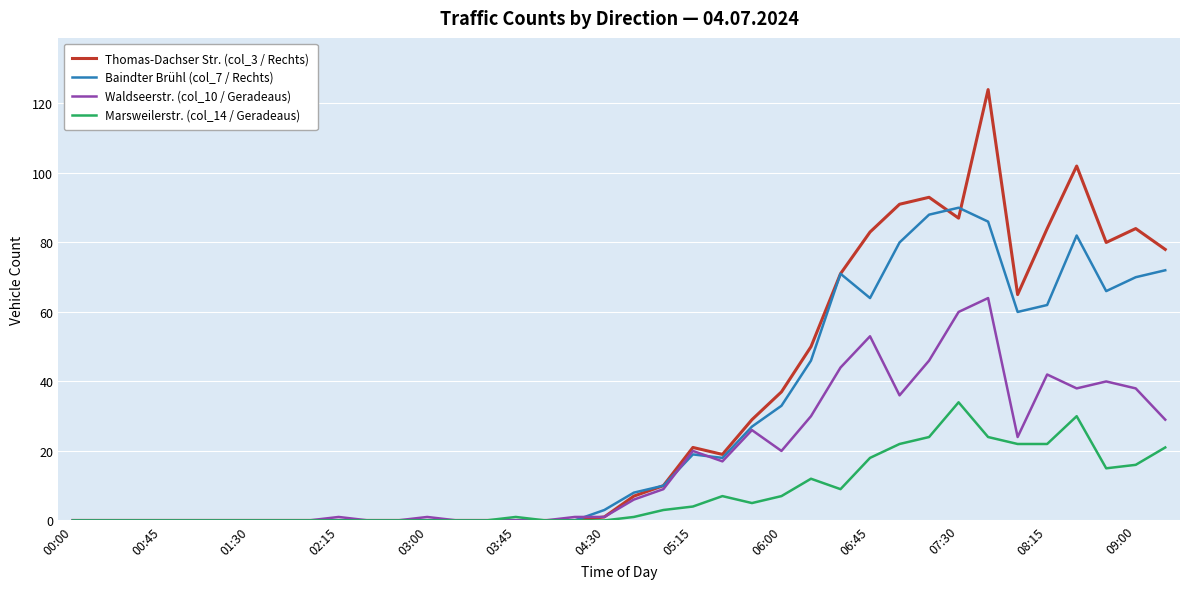

List the series in order of their peak value, highest first.

Thomas-Dachser Str. (col_3 / Rechts), Baindter Brühl (col_7 / Rechts), Waldseerstr. (col_10 / Geradeaus), Marsweilerstr. (col_14 / Geradeaus)